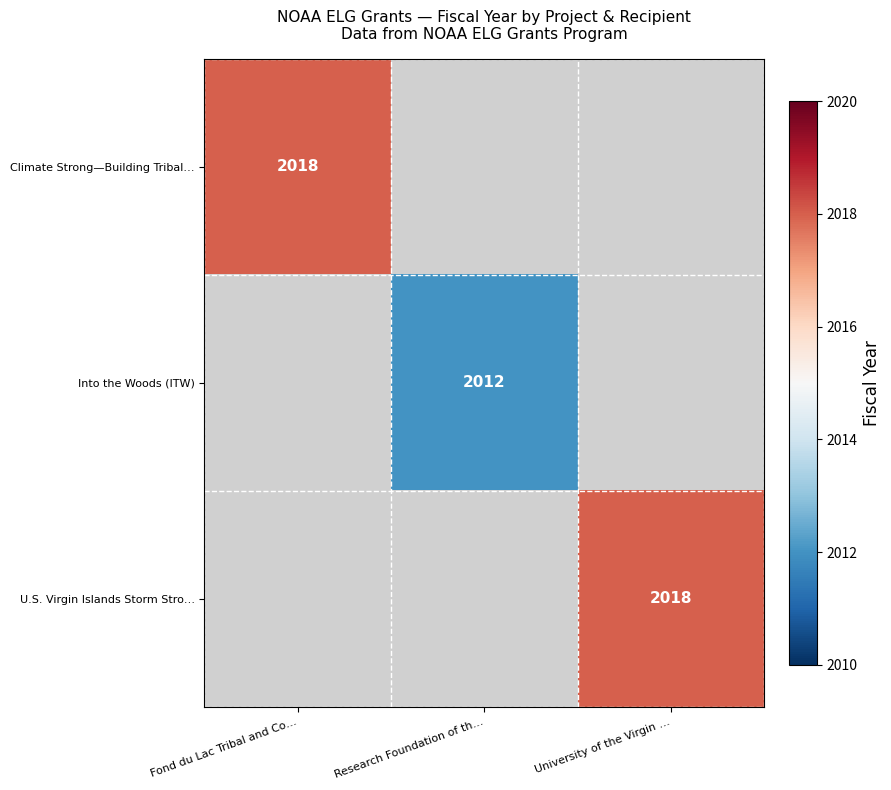

Which has a higher value, Research Foundation of th… or University of the Virgin …?

University of the Virgin …